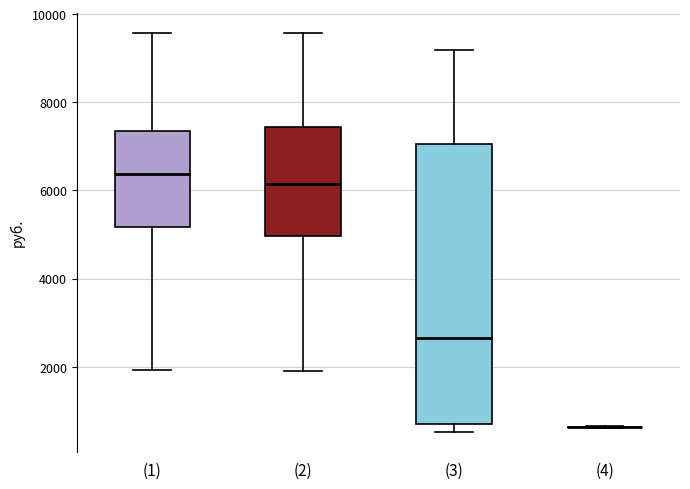

Reading left to right, read every box against the y-axis: the position of its median line, the range the box covers, and the ends of its whiskers. The values are not printed on the chart, so give them approximately, as read against the axis.

(1): median 6400, box 5200 to 7400, whiskers 2000 to 9600
(2): median 6200, box 5000 to 7400, whiskers 2000 to 9600
(3): median 2600, box 600 to 7000, whiskers 600 (just below the box's lower edge) to 9200
(4): box collapsed to a line at 600, whiskers 600 to 600